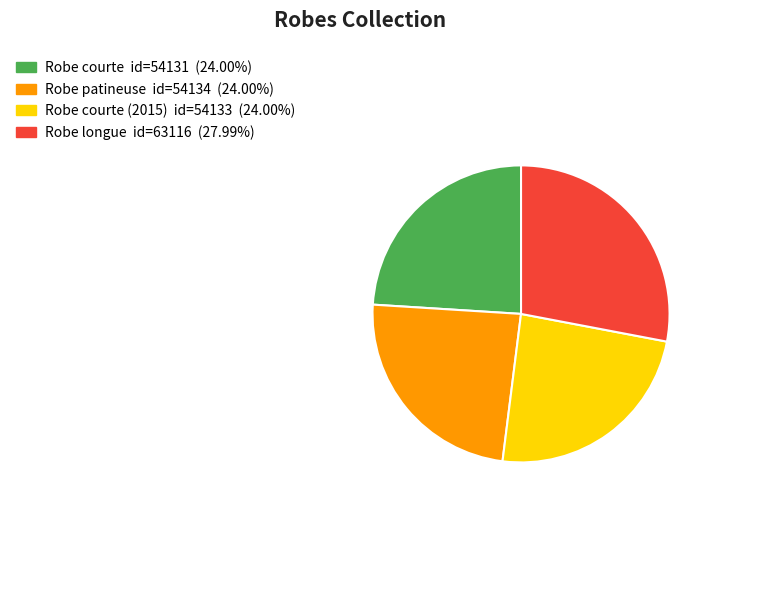

Is there a majority slice in this chart?

No